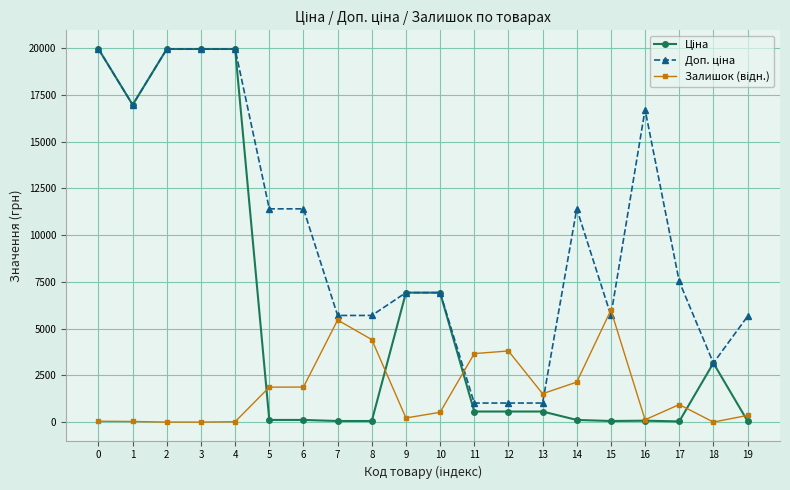

What is the maximum value shown in the chart?

19964.2